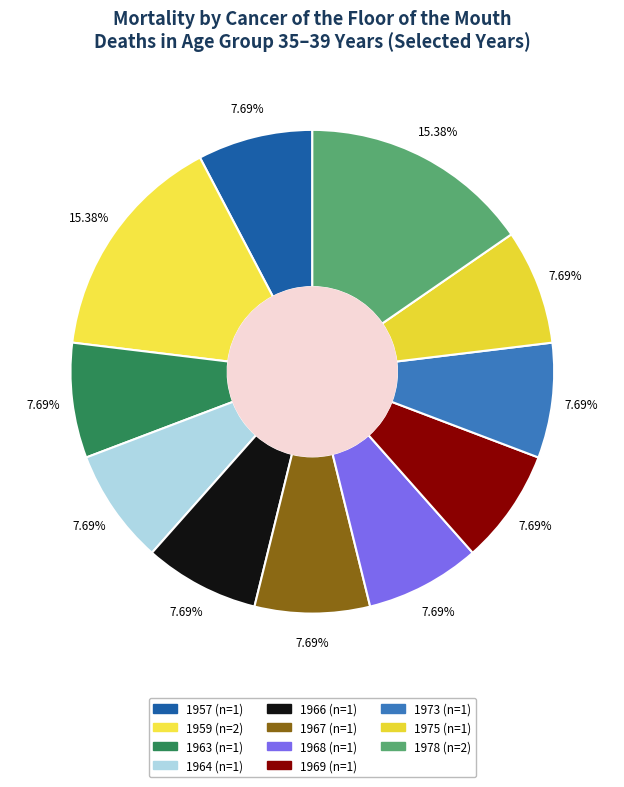

To the nearest percent, what is the difference between the largest and smallest slice percentages?

8%